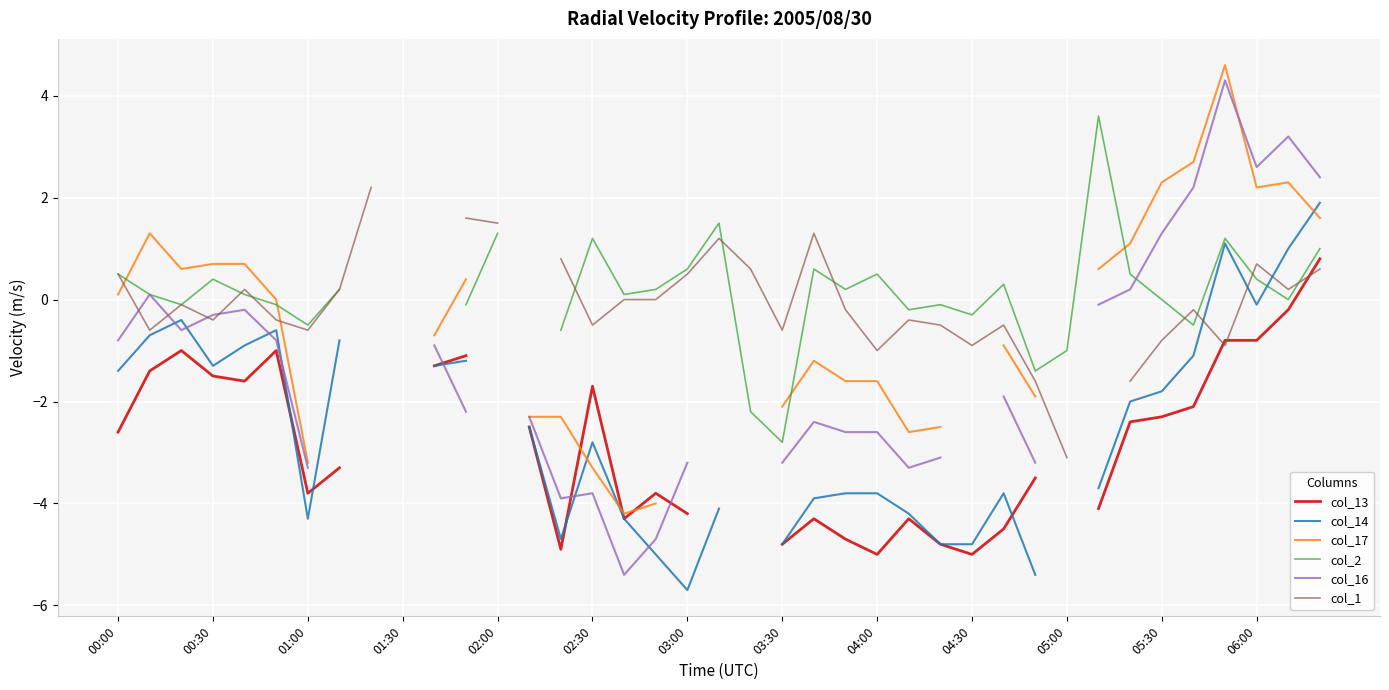

How many values in the col_14 series exceed -1?

9